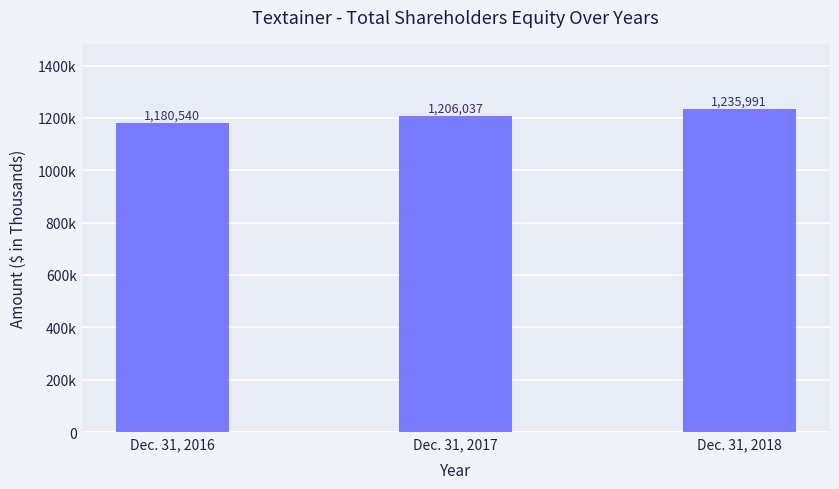

What is the smallest value displayed?

1180540